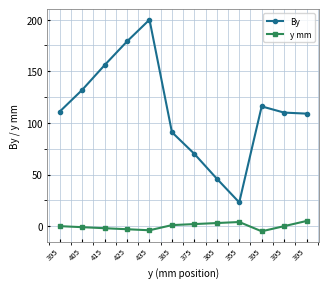

True or false: y mm and By intersect in this chart.

False